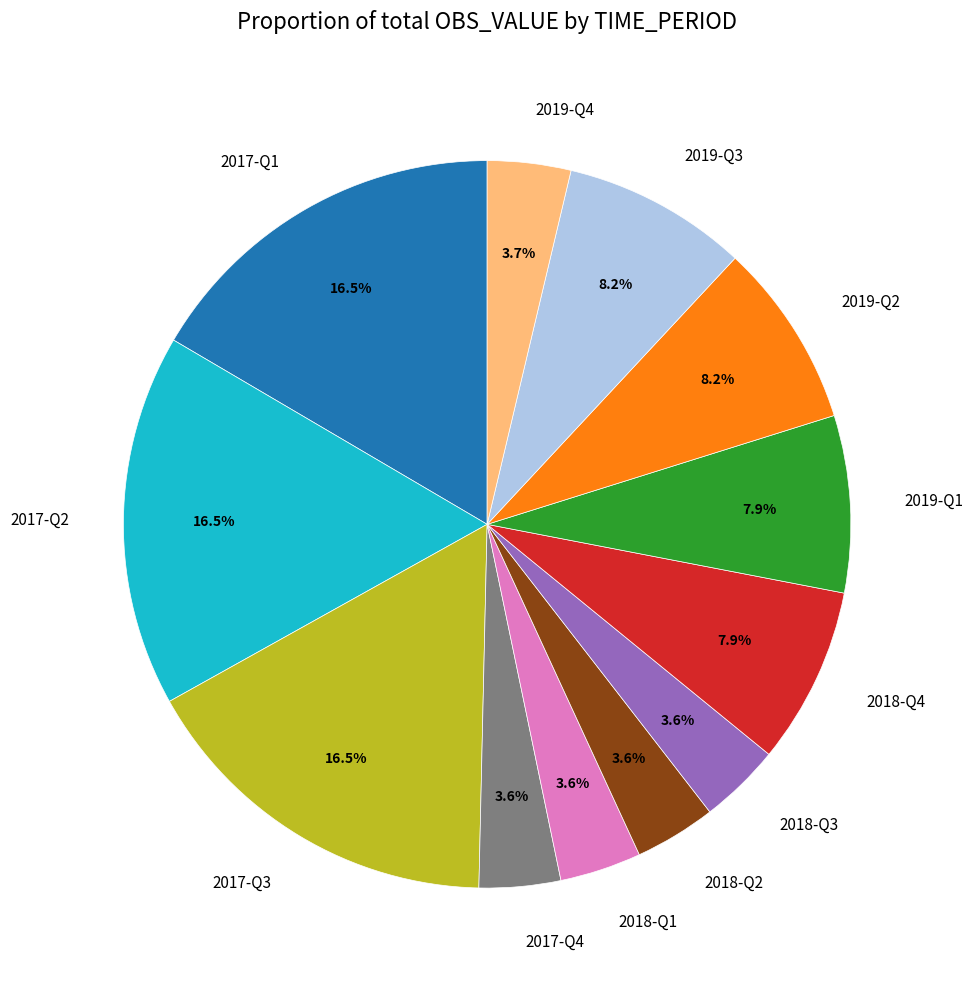

How many slices are in this pie chart?

12